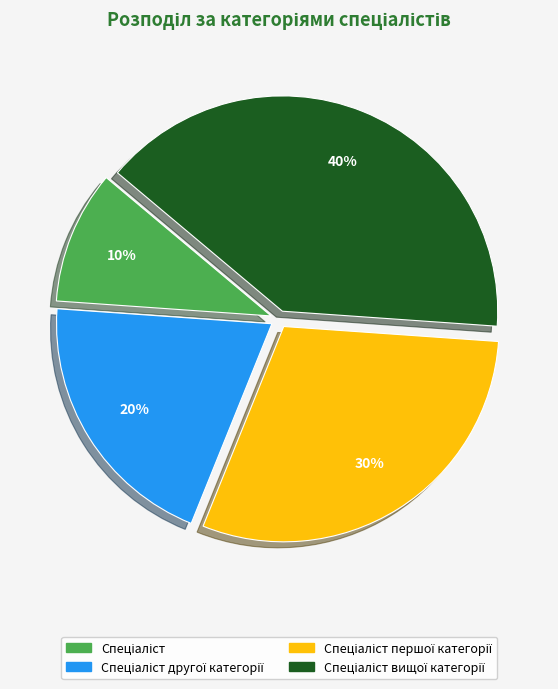

Count the number of slices in the pie.

4